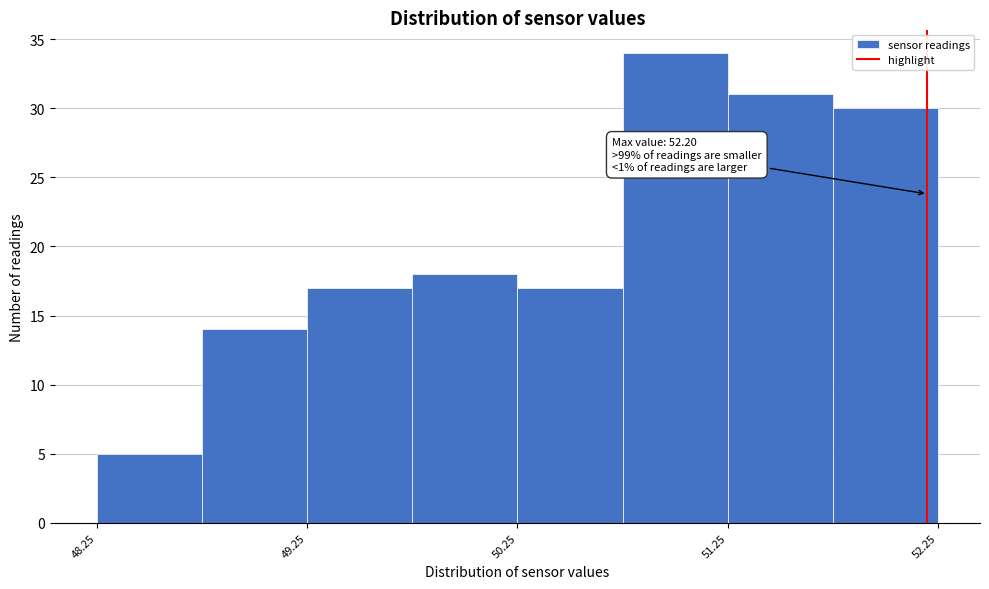

Which range on the x-axis has the tallest bar?

50.75 to 51.25